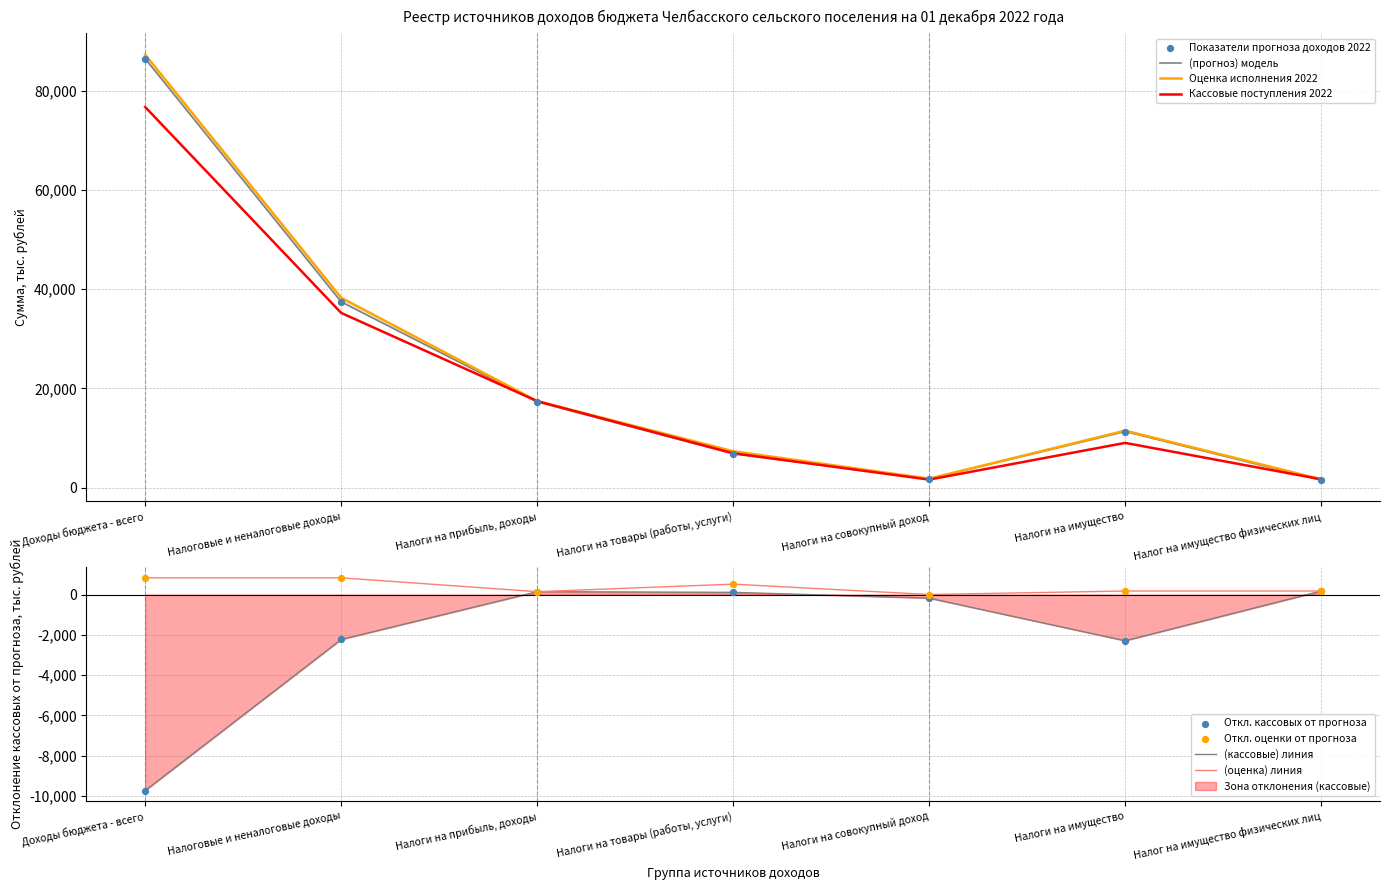

Which series has the largest total across all categories?

Оценка исполнения 2022